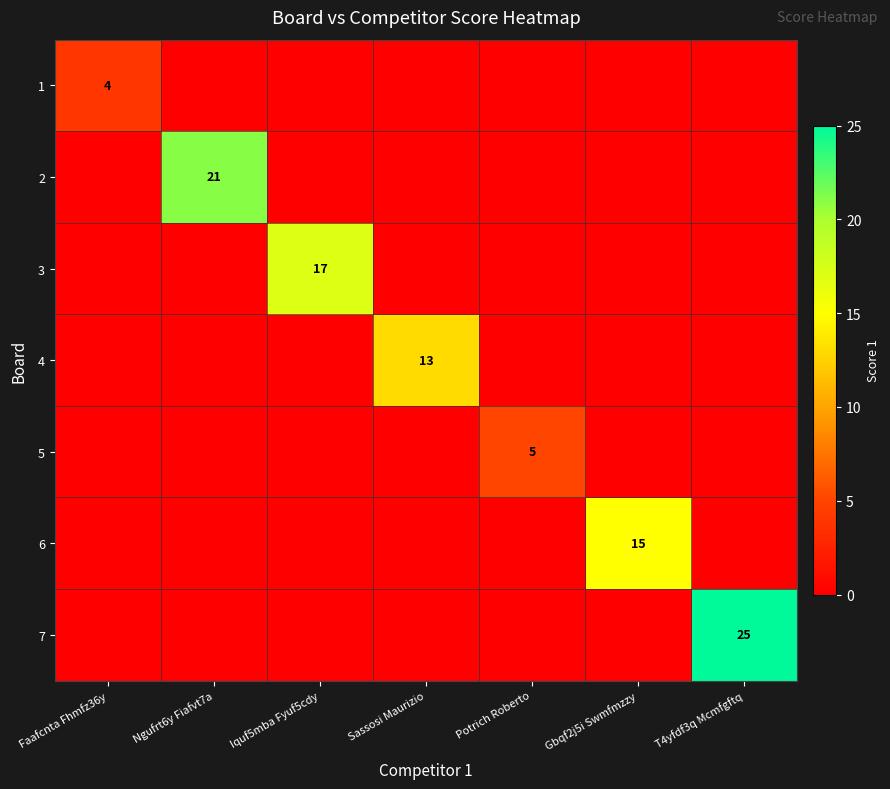

Rank the categories by 2 value from lowest to highest.

Faafcnta Fhmfz36y, Iquf5mba Fyuf5cdy, Sassosi Maurizio, Potrich Roberto, Gbqf2j5i Swmfmzzy, T4yfdf3q Mcmfgftq, Ngufrt6y Fiafvt7a